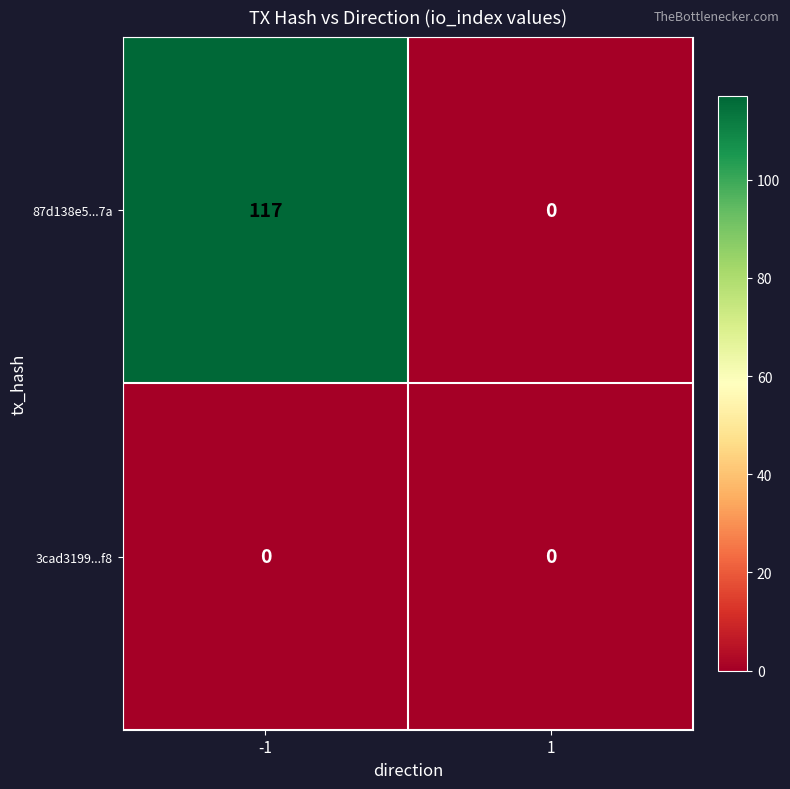

How many categories are shown in the chart?

2